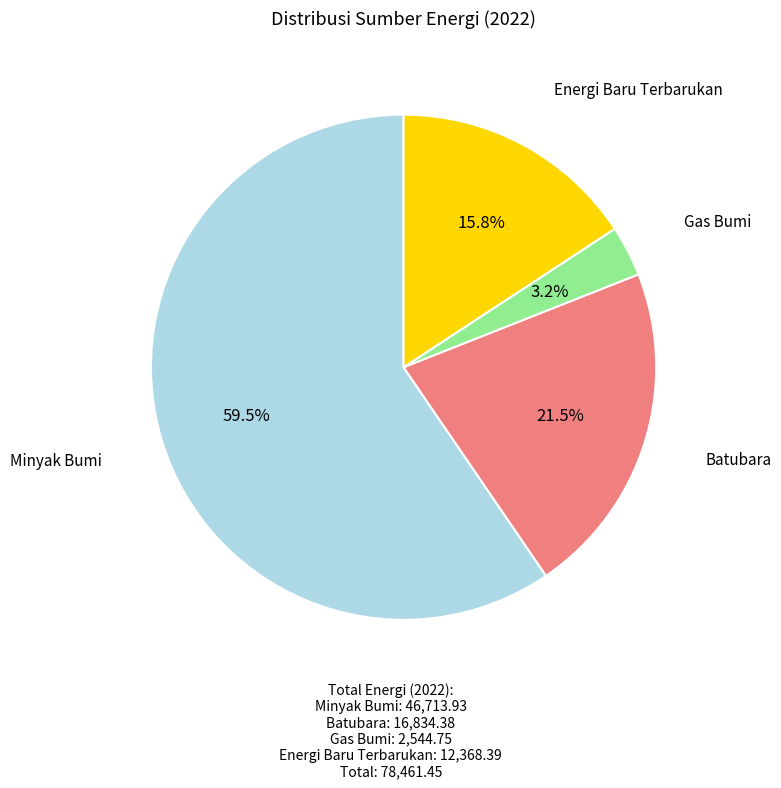

Is there a majority slice in this chart?

Yes